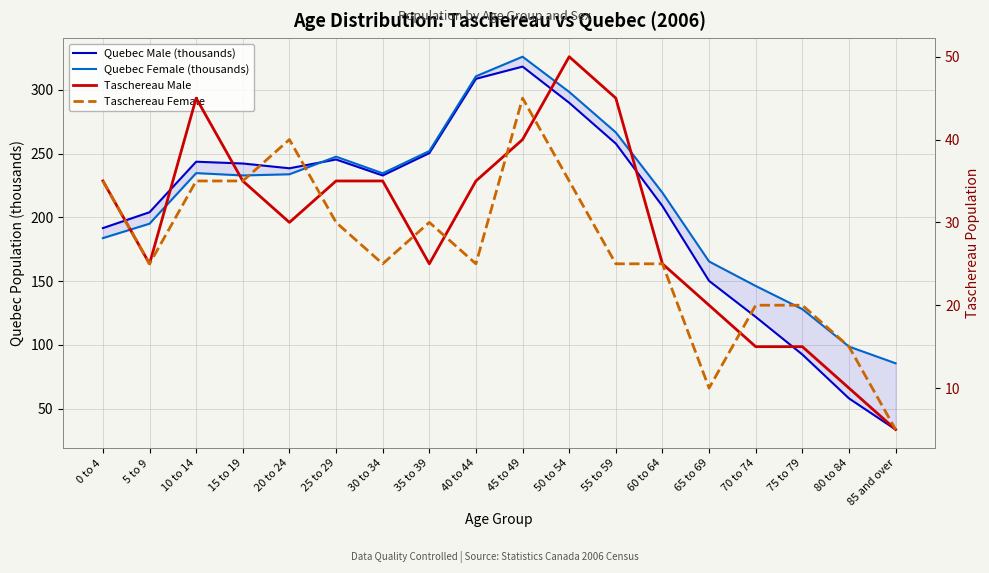

What is the value of the Taschereau Female point at the 10th from the left?

45.0